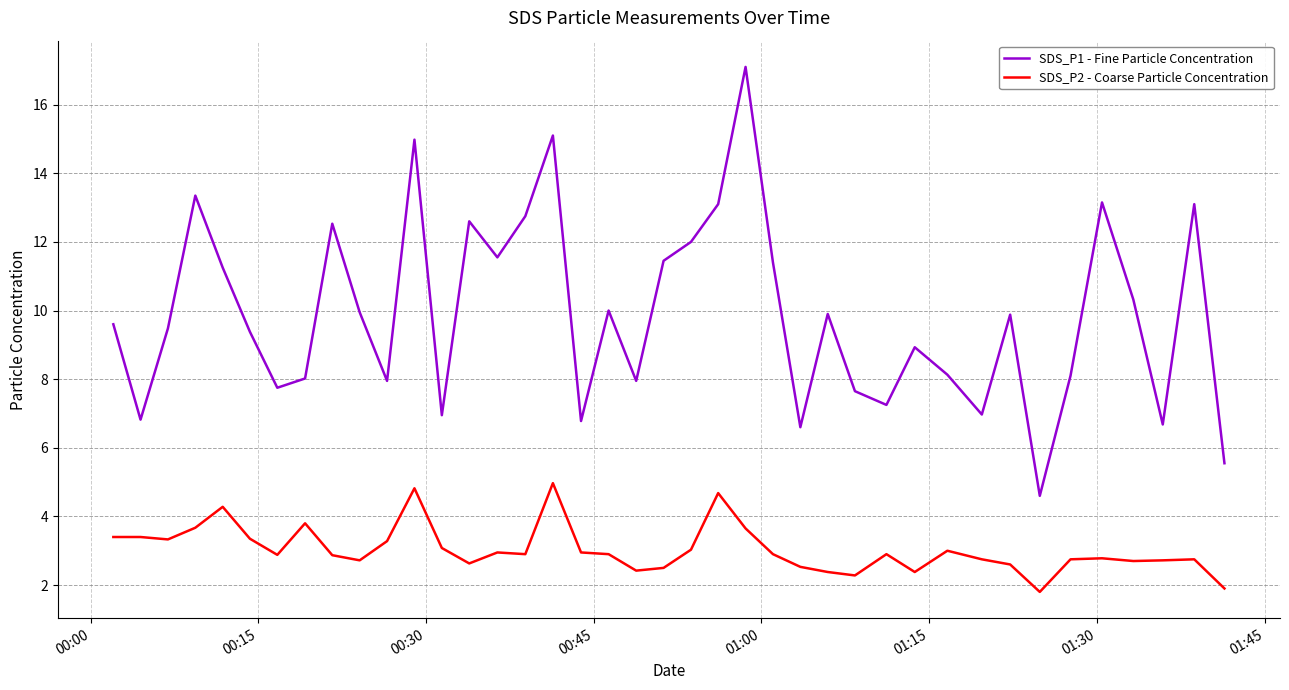

What are all the series names shown in the legend?

SDS_P1 - Fine Particle Concentration, SDS_P2 - Coarse Particle Concentration